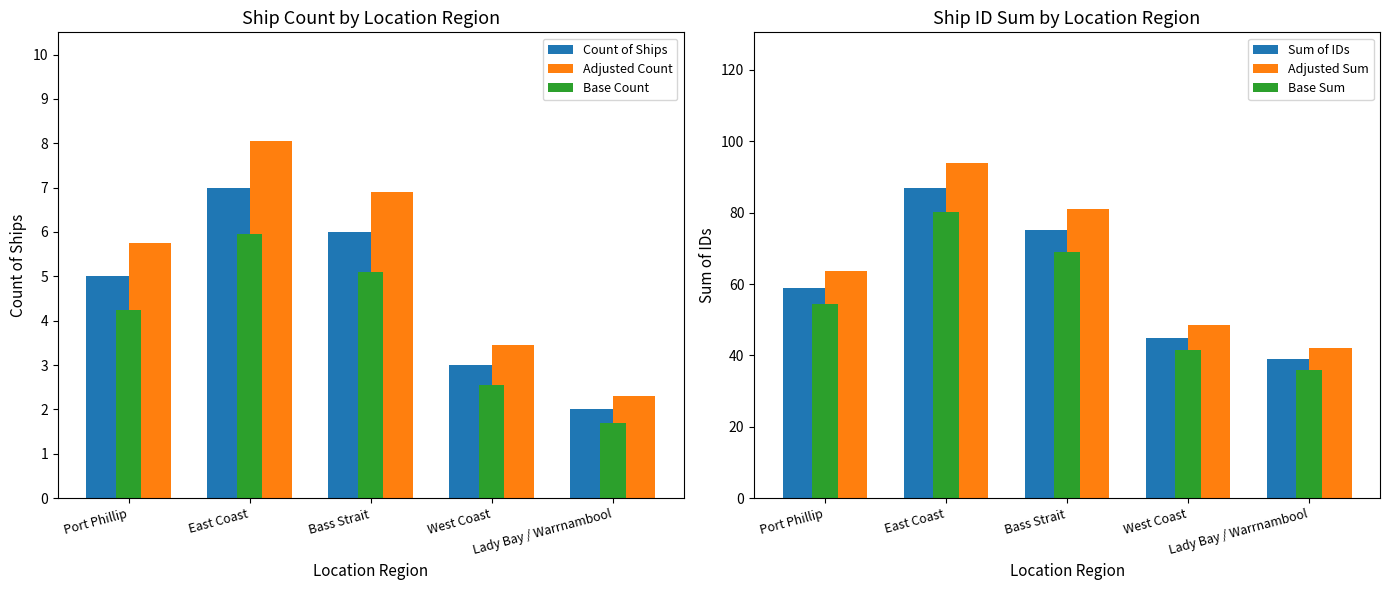

What is the difference between the highest and lowest values at East Coast?

88.0